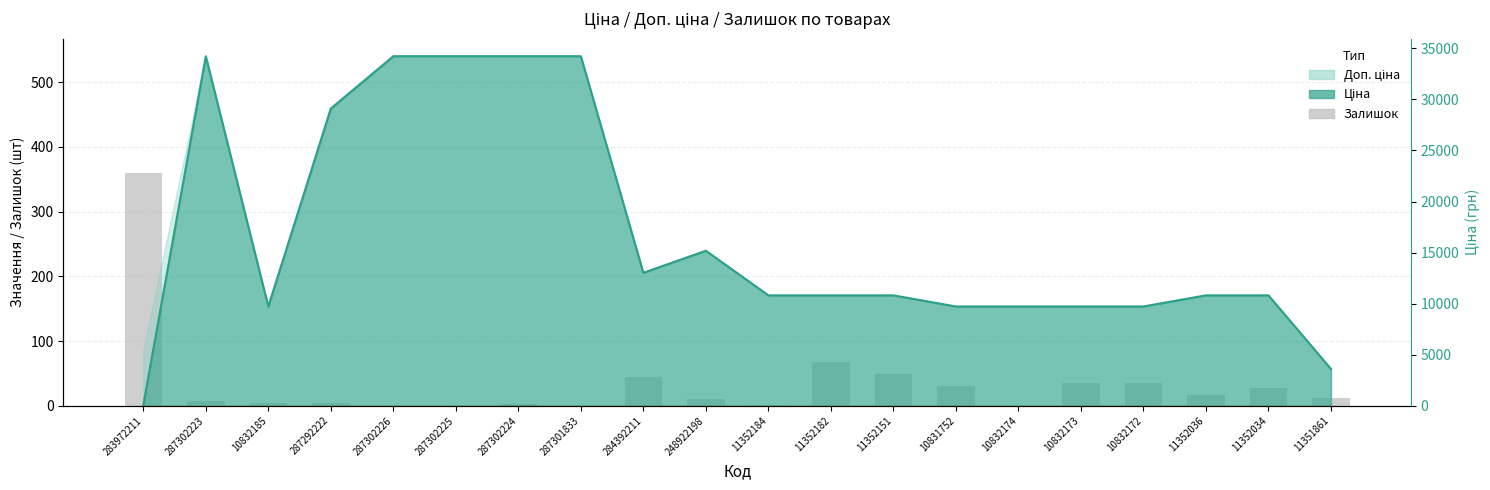

The Ціна (line) series shows 250.8 at 10832185. True or false?

False